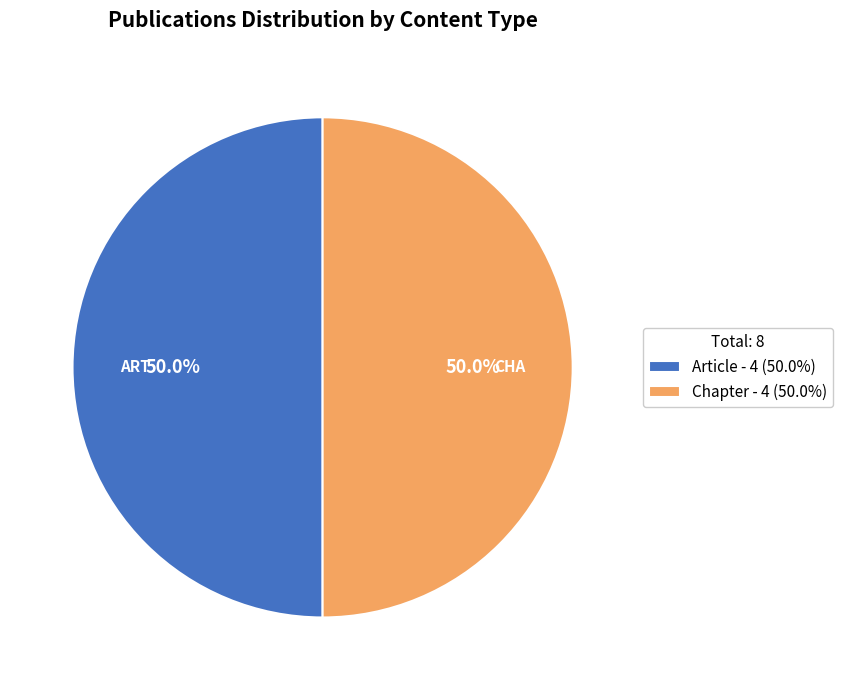

What portion of the pie excludes Chapter - 4 (50.0%)?

50.0%